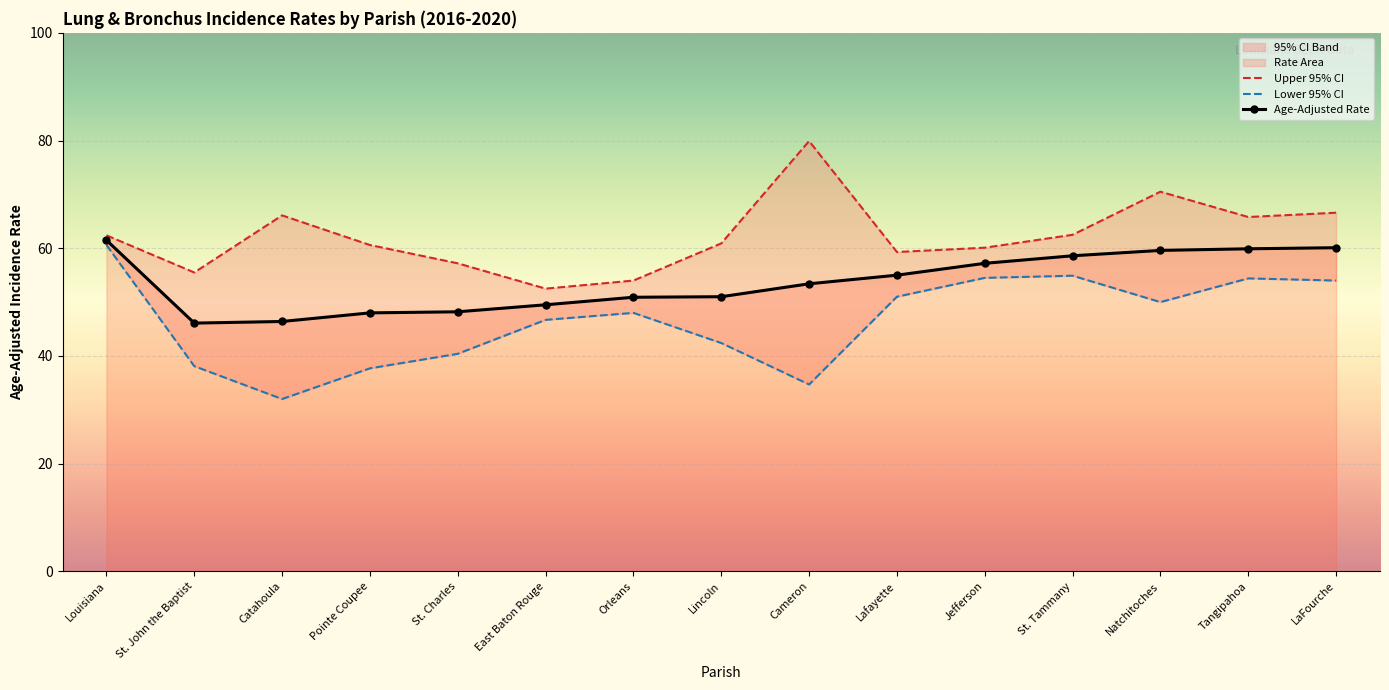

True or false: Age-Adjusted Rate and Lower 95% CI cross at least once.

False